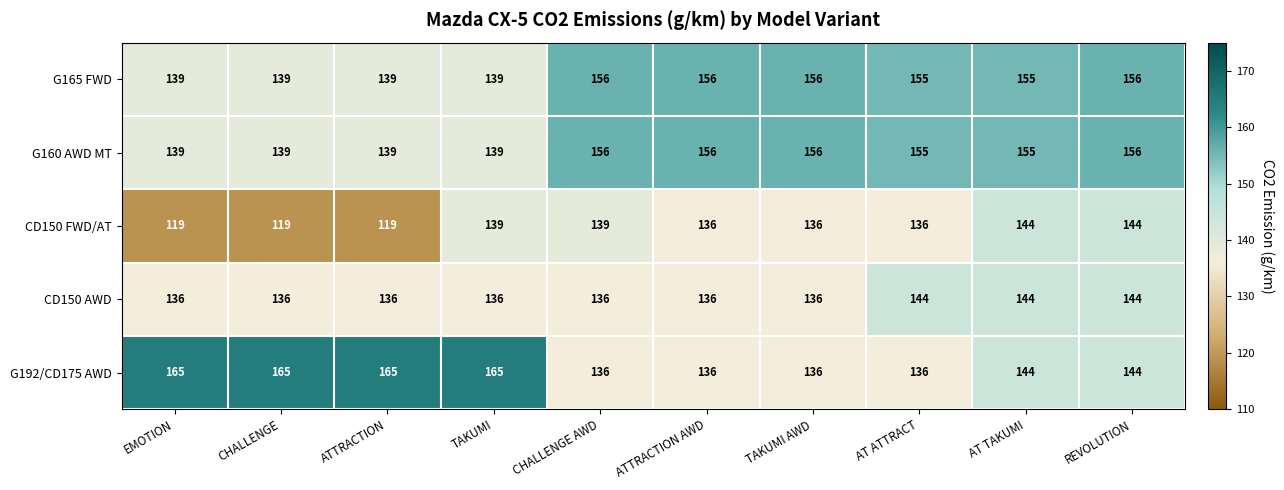

The value of G192/CD175 AWD at TAKUMI AWD is 201. True or false?

False